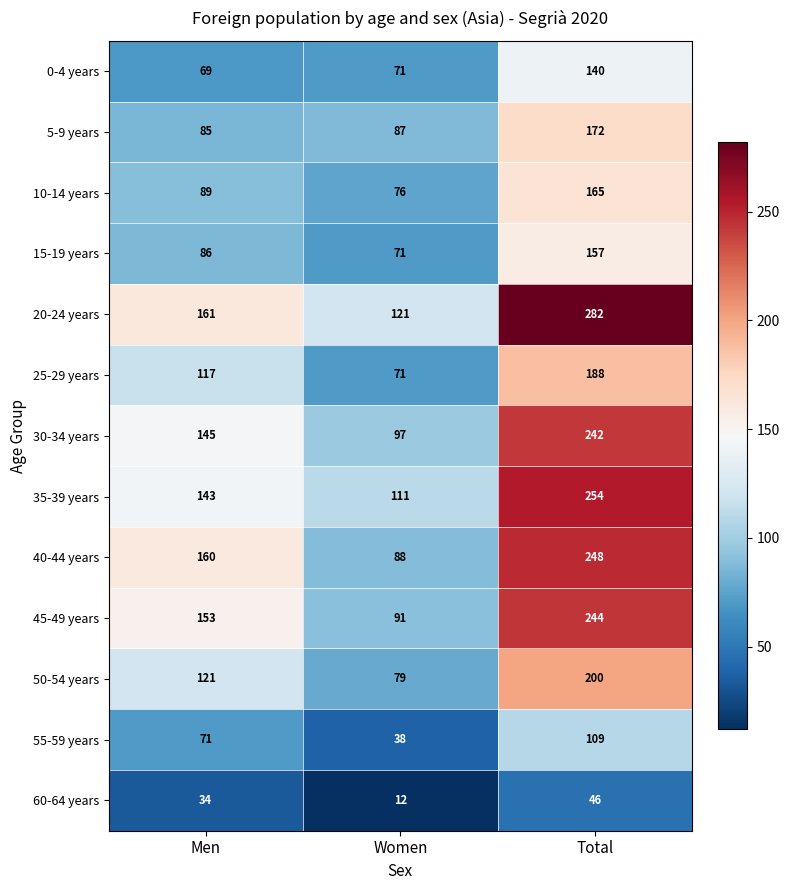

At which label is 40-44 years closest to 168?

Men